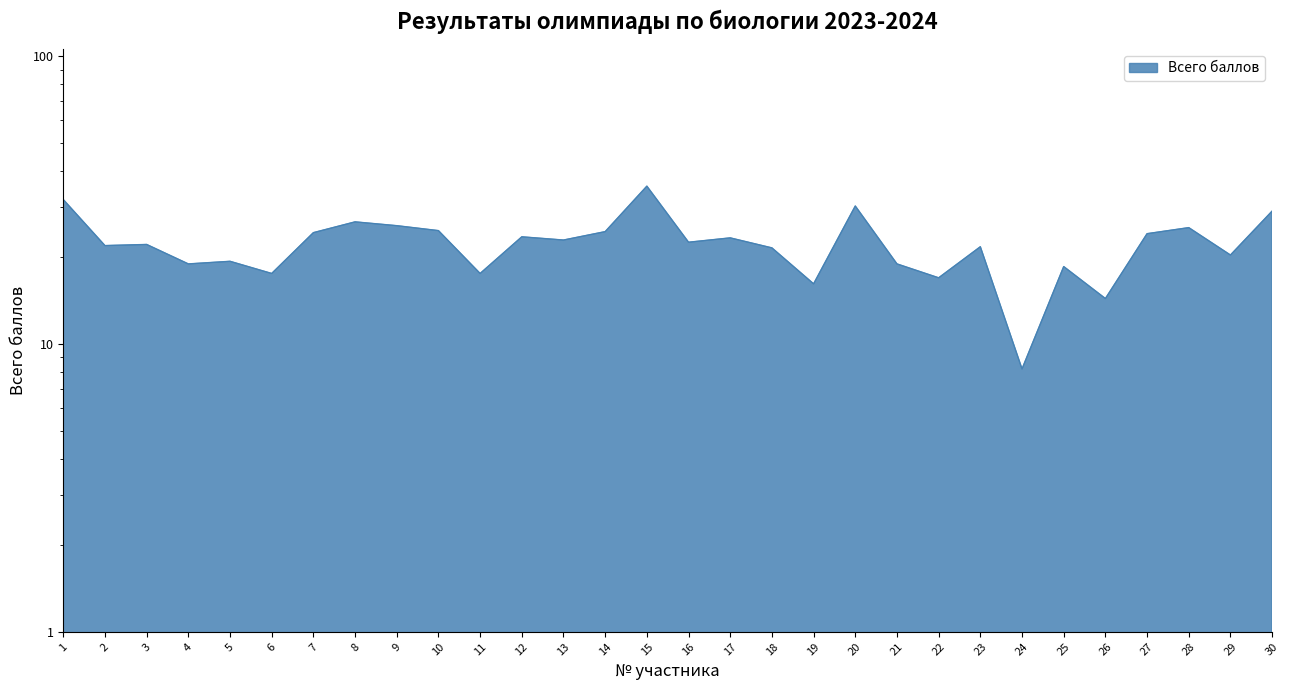

Which category has the lowest value across all series?

24